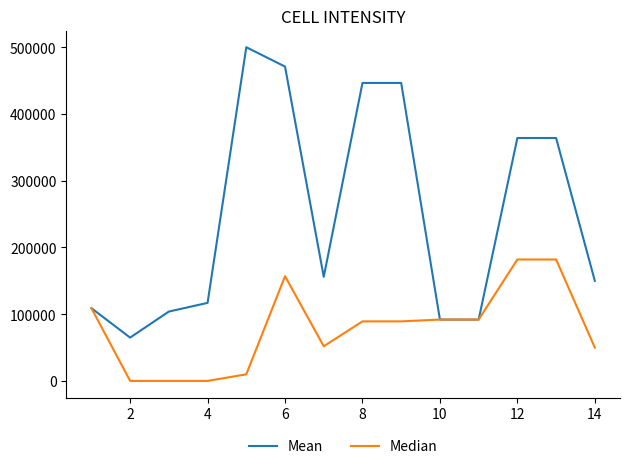

Which series has the largest range (max minus min)?

Mean